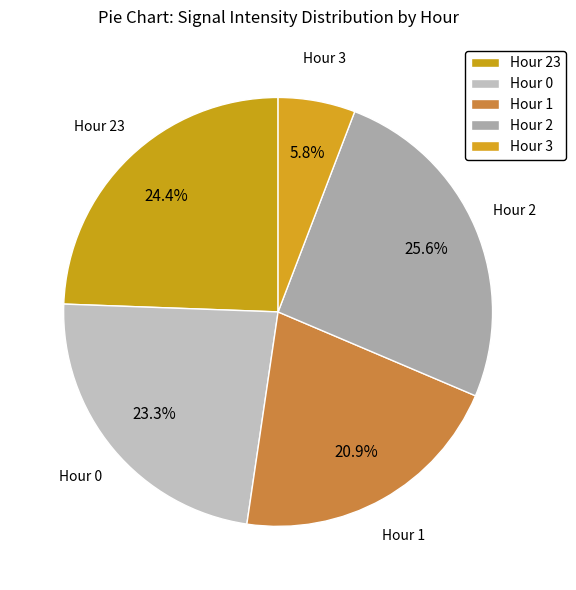

Rank the categories by value from lowest to highest.

Hour 3, Hour 1, Hour 0, Hour 23, Hour 2